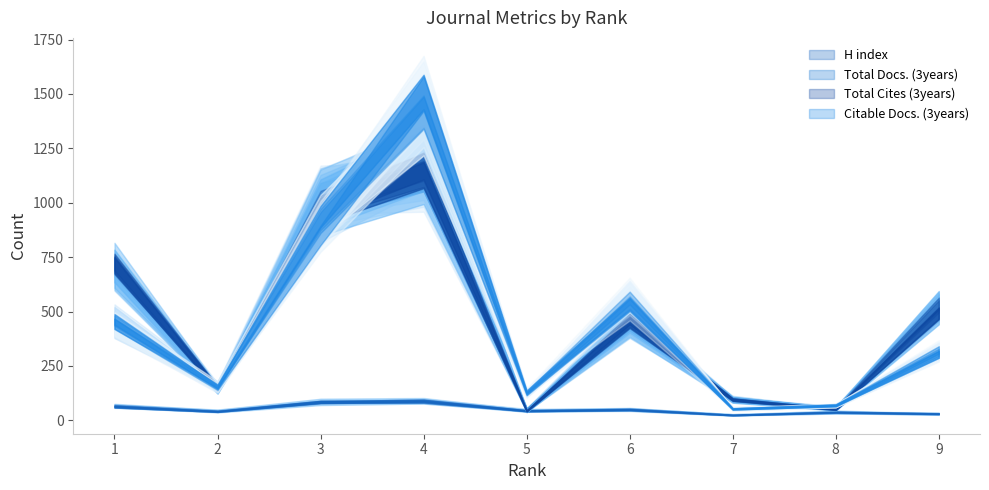

Reading left to right, extract all data points from this chart.

H index: 68	45	88	94	48	53	27	40	32
Total Docs. (3years): 476	163	1040	1225	53	472	103	59	552
Total Cites (3years): 737	153	1038	1206	47	470	103	55	540
Citable Docs. (3years): 468	161	939	1514	133	584	56	74	325